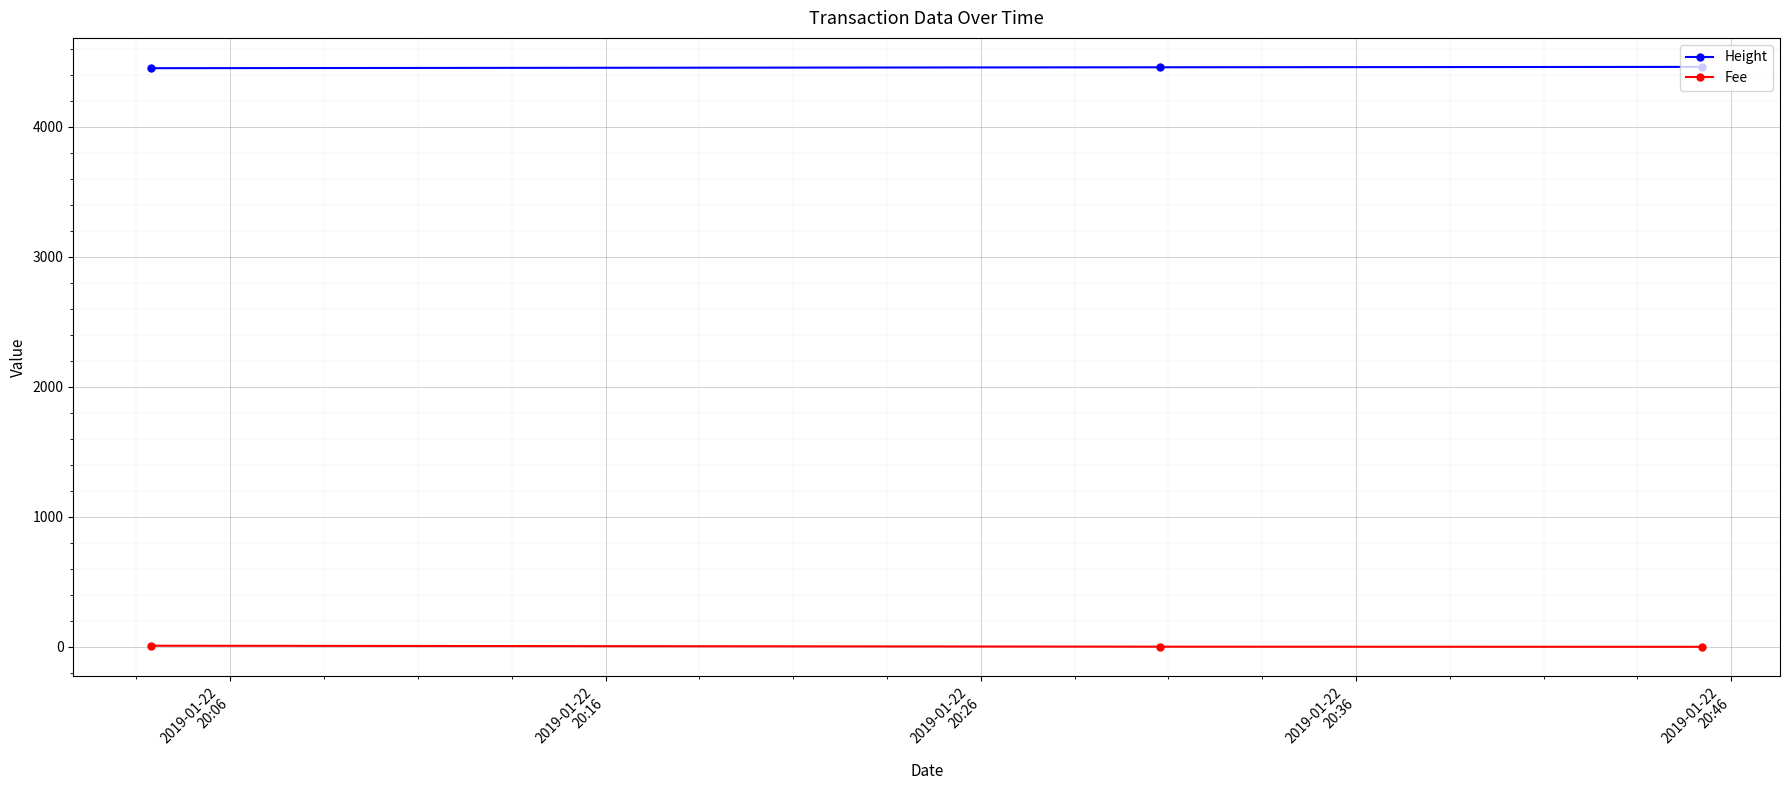

Which series has the largest total across all categories?

Height